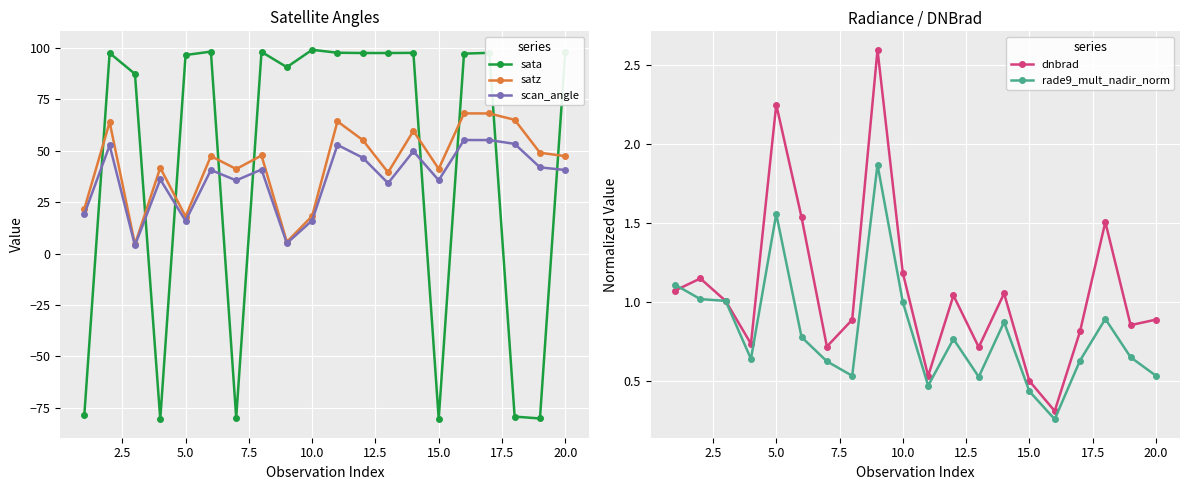

What is the minimum value for satz?

4.5